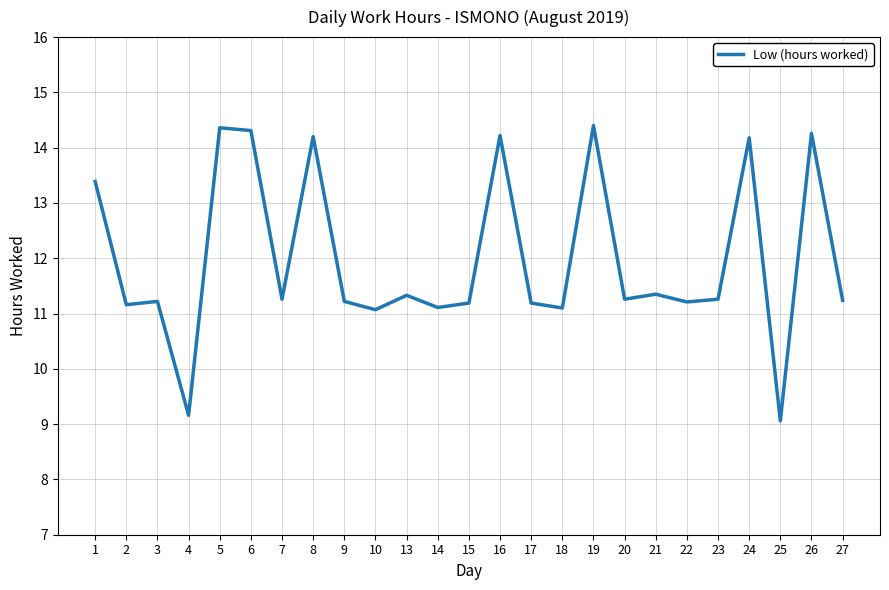

The chart shows a value of 14.2 at 16. True or false?

True